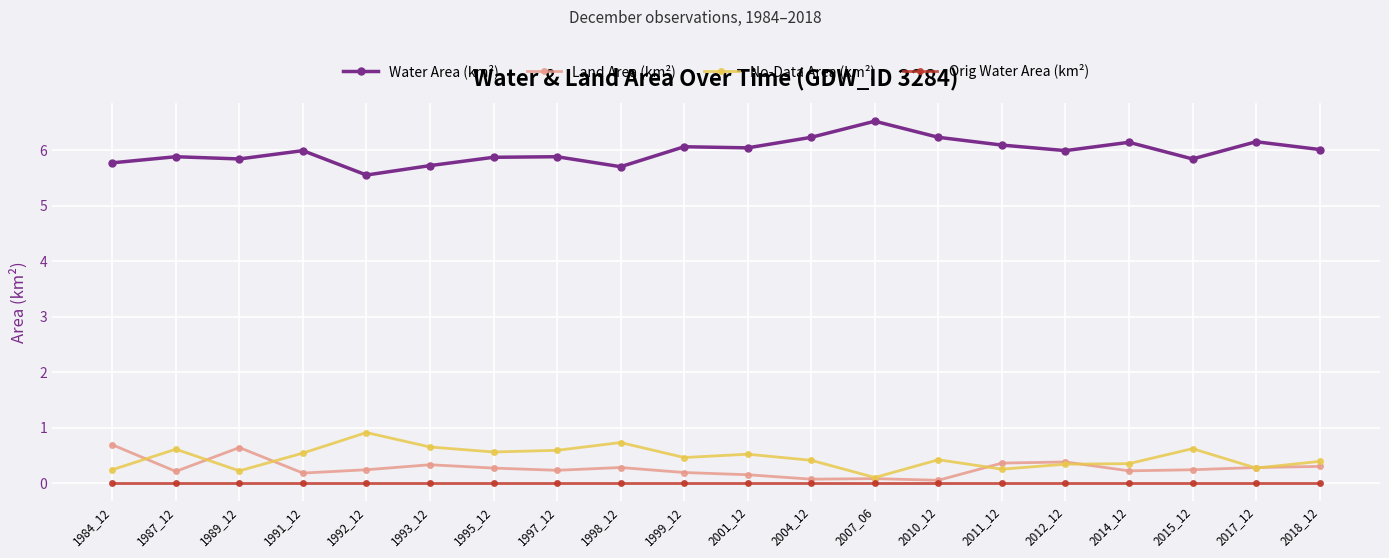

Count the number of data series in this chart.

4